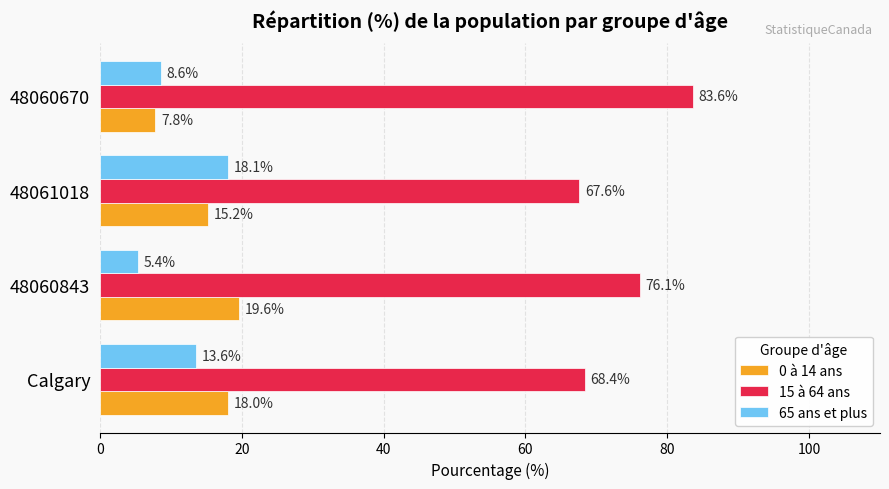

Which series has the largest range (max minus min)?

15 à 64 ans